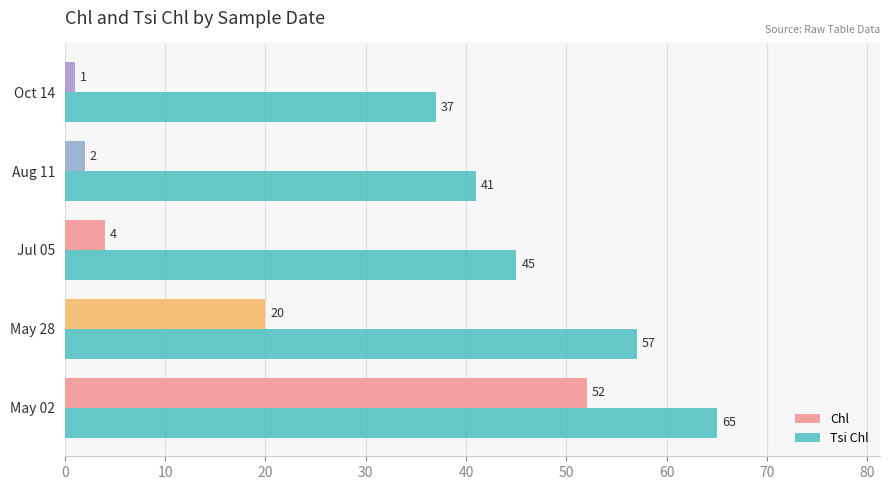

How many distinct data groups are displayed?

2